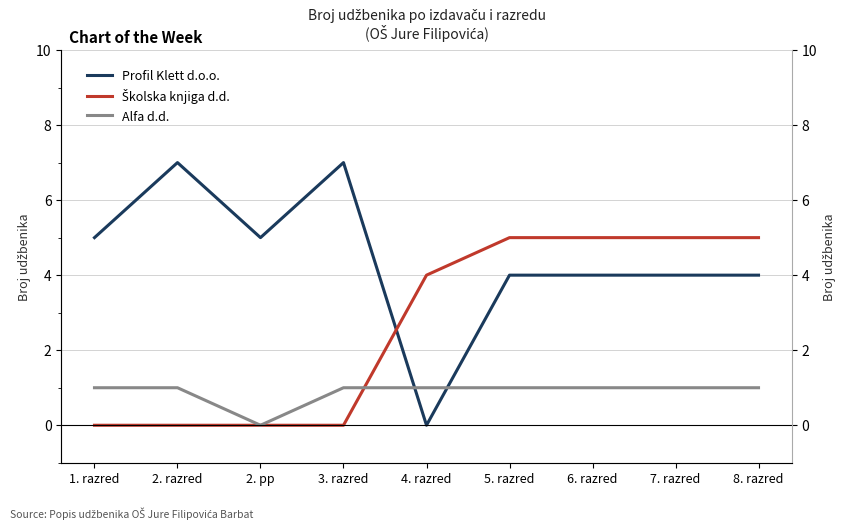

At how many categories does at least one series exceed 4?

8